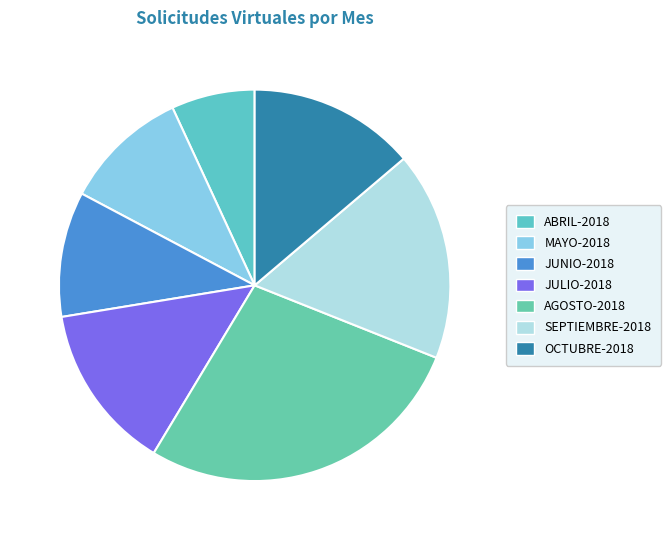

To the nearest percent, what portion does JULIO-2018 represent?

14%